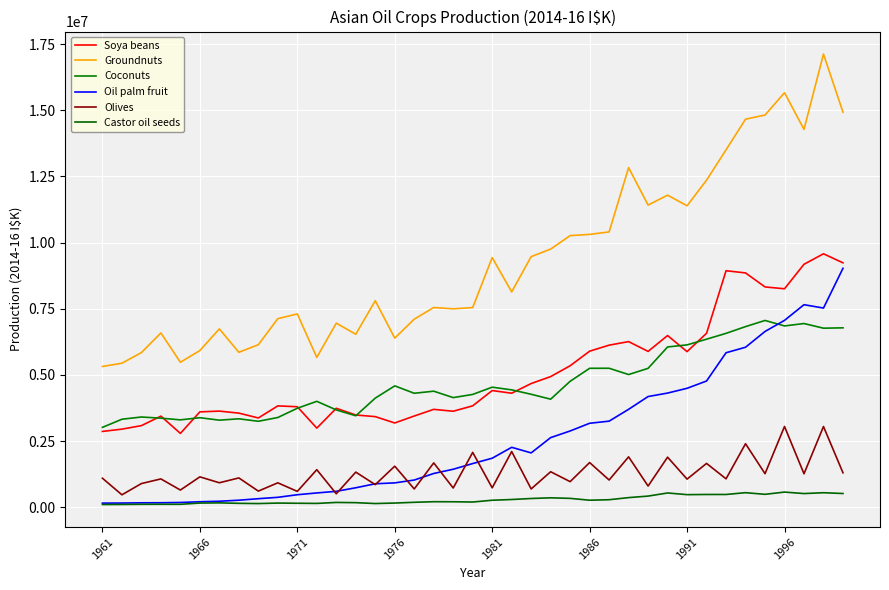

Reading right to left, list all the values displayed in this chart.

Soya beans: 9235197	9576882	9180485	8254248	8324319	8853899	8936467	6572684	5879016	6487120	5887768	6257711	6123081	5895893	5344965	4935042	4672674	4307159	4407623	3830648	3626201	3696927	3445187	3182529	3422229	3483999	3737231	2987856	3796353	3827550	3371950	3554538	3631019	3601823	2788507	3440692	3081747	2949065	2862637
Groundnuts: 14929375	17125272	14279635	15664361	14821009	14664255	13504970	12359894	11391533	11792594	11418369	12832876	10403633	10309955	10263665	9754364	9468888	8136062	9432728	7543776	7496794	7545702	7106275	6388954	7802736	6535743	6954779	5661227	7302833	7125507	6139417	5853631	6738205	5919482	5477748	6584955	5841929	5441212	5317423
Coconuts: 6778049	6764865	6940634	6850230	7057275	6824168	6569790	6349042	6133773	6055298	5247469	5012669	5250267	5249162	4758078	4081449	4267048	4433567	4535084	4261261	4141016	4383679	4305089	4584392	4121307	3454058	3675971	4000793	3738681	3389012	3246445	3339764	3288796	3381432	3300075	3364432	3407770	3323782	3016411
Oil palm fruit: 9027825	7525800	7652892	7060043	6640641	6044520	5836626	4768705	4492756	4312749	4181162	3698604	3251264	3170880	2879892	2629270	2051090	2262318	1850029	1648444	1433480	1273250	1025227	917826	884957	733228	598757	537740	470220	372584	320313	263116	223842	204744	177614	167037	164882	155872	152933
Olives: 1299619	3048061	1262550	3049491	1265248	2397767	1071388	1653857	1060286	1889839	798871	1902019	1026852	1686146	964688	1339553	689334	2102331	730602	2070411	723998	1672821	688526	1549388	851864	1324917	506795	1416746	596760	920675	607311	1105042	922250	1145787	647773	1067726	892572	467205	1094433
Castor oil seeds: 516054	546285	514272	570385	485717	547764	479617	479884	473471	536730	418753	361165	281778	262959	332596	353565	327819	289590	261824	194818	204466	206500	184036	156254	137024	170740	178849	142081	147915	154881	136324	144879	162362	155146	108423	109328	107869	102324	99491